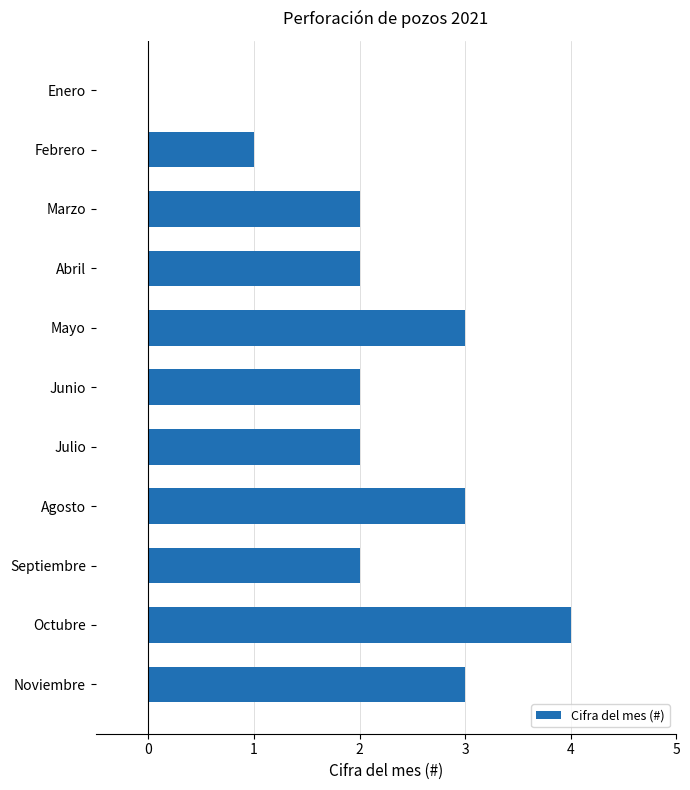

Which label corresponds to the largest value in the chart?

Octubre